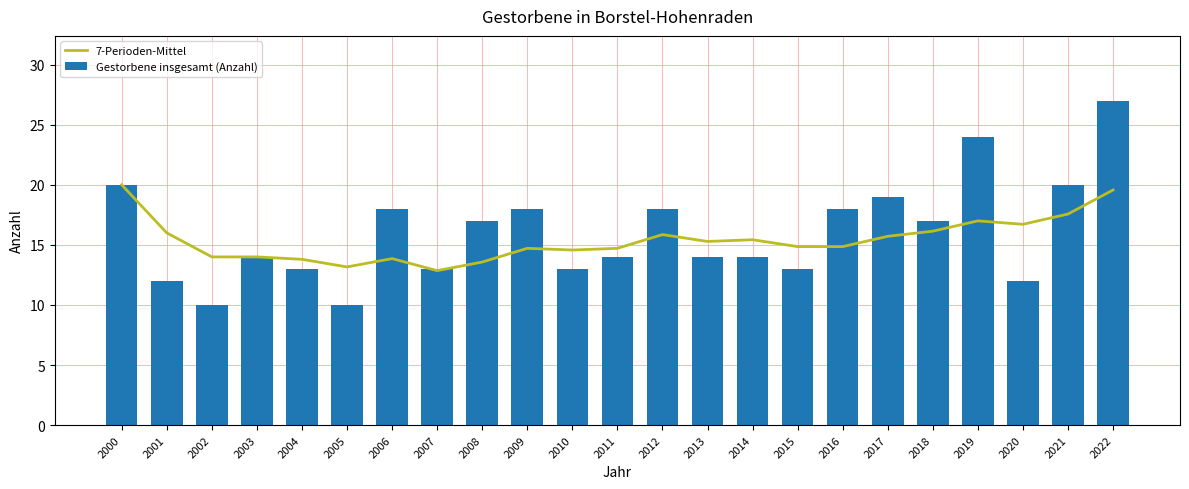

What is the maximum value for 7-Perioden-Mittel?

20.0